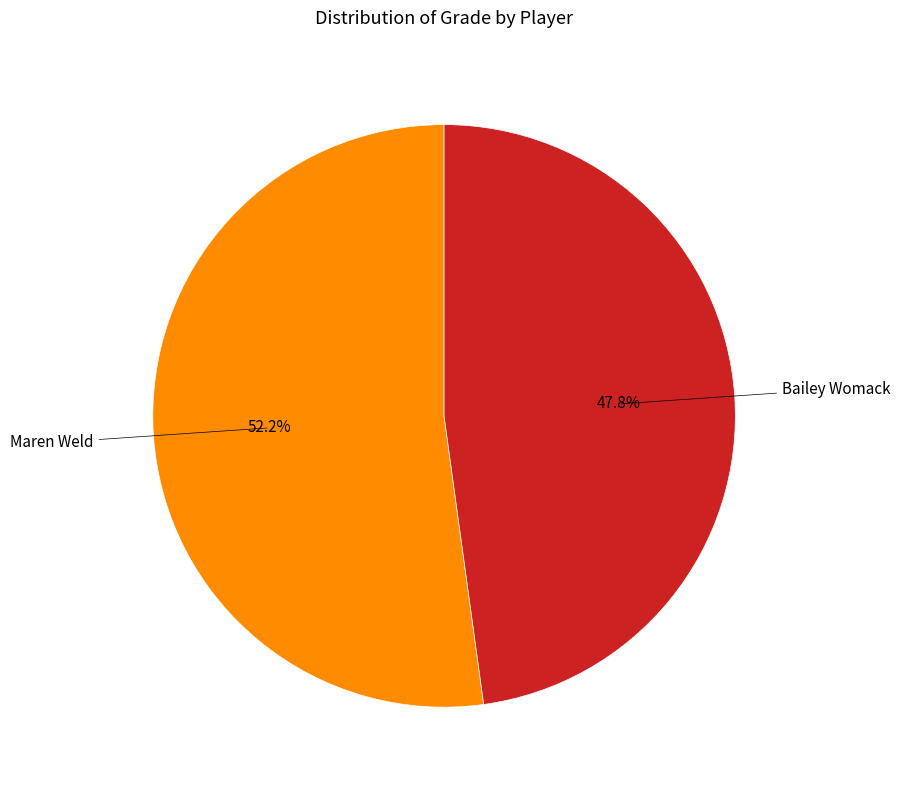

Does any single category account for the majority?

Yes